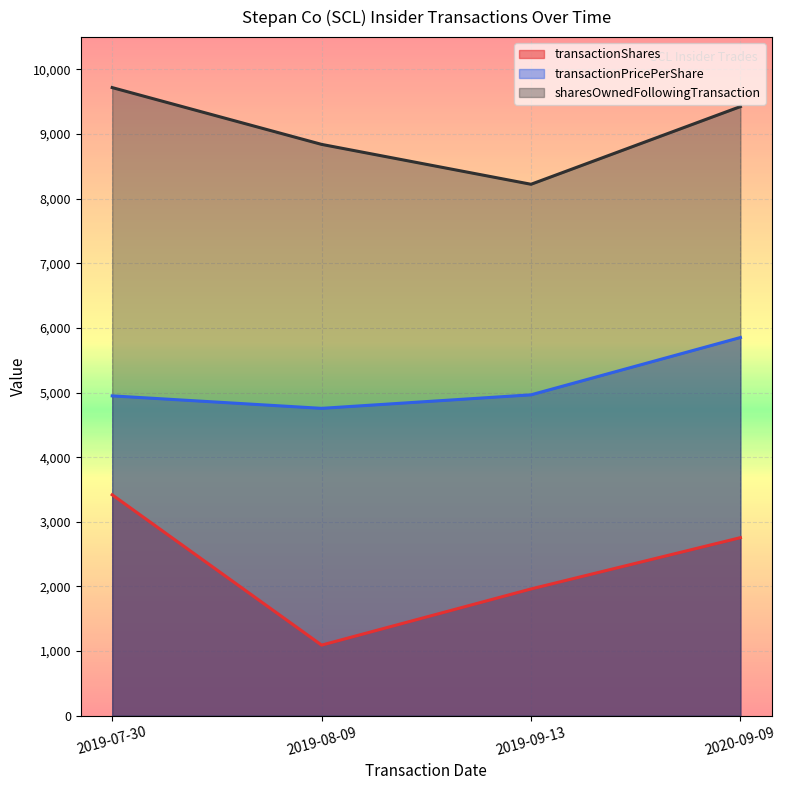

What is the maximum value shown in the chart?

9719.0